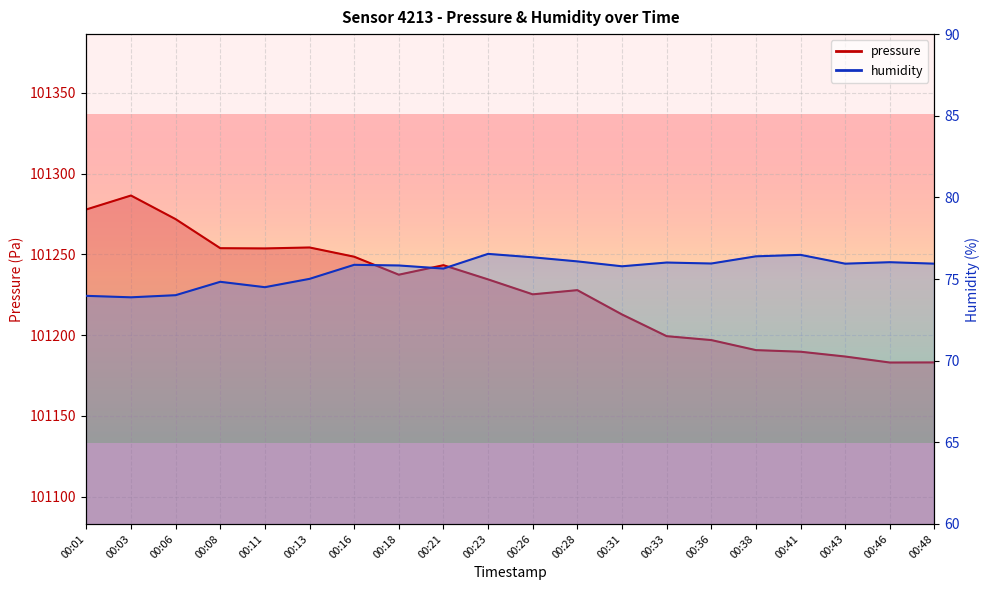

The value of humidity at 00:41 is 76.5. True or false?

True